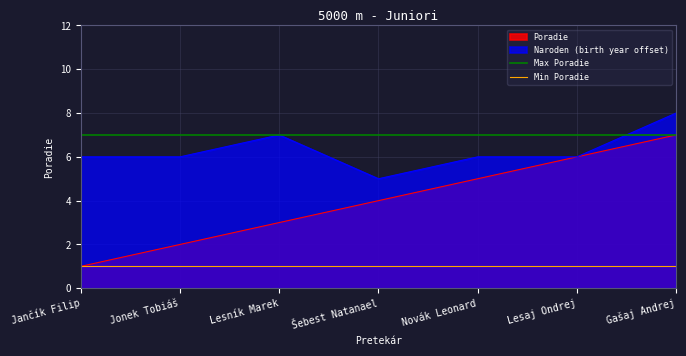

The Naroden (birth year offset) series shows 4 at Gašaj Andrej. True or false?

False